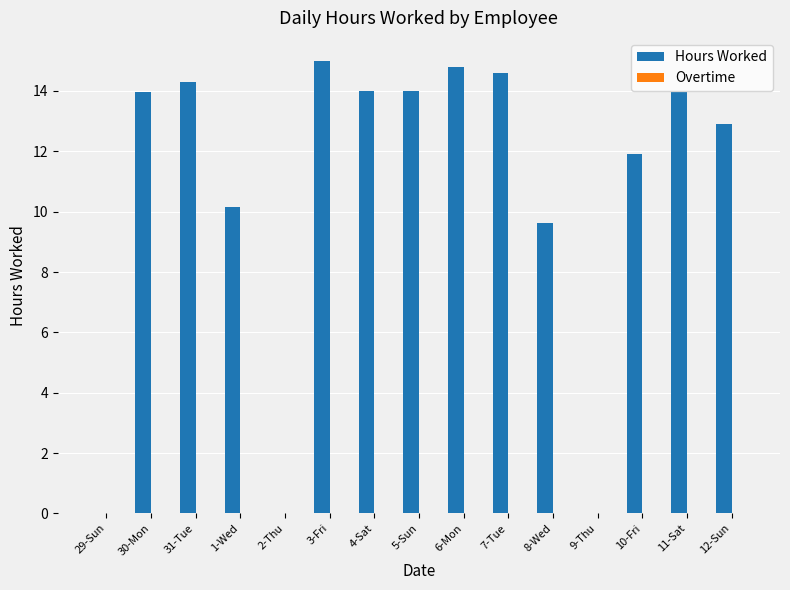

What is the greatest value displayed?

15.0